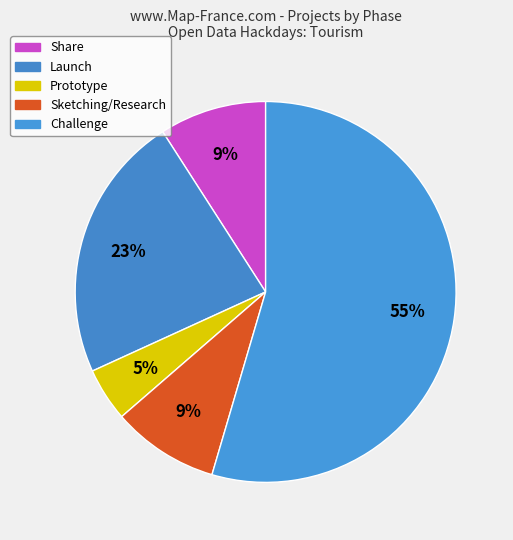

How many segments does this pie chart have?

5